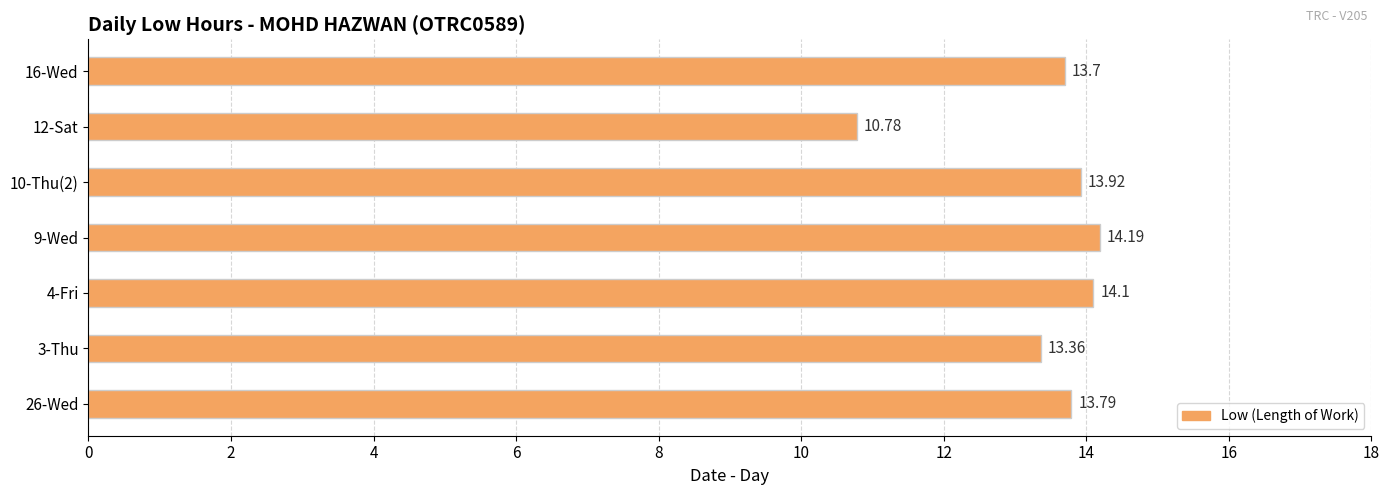

Rank the categories by value from highest to lowest.

9-Wed, 4-Fri, 10-Thu(2), 26-Wed, 16-Wed, 3-Thu, 12-Sat